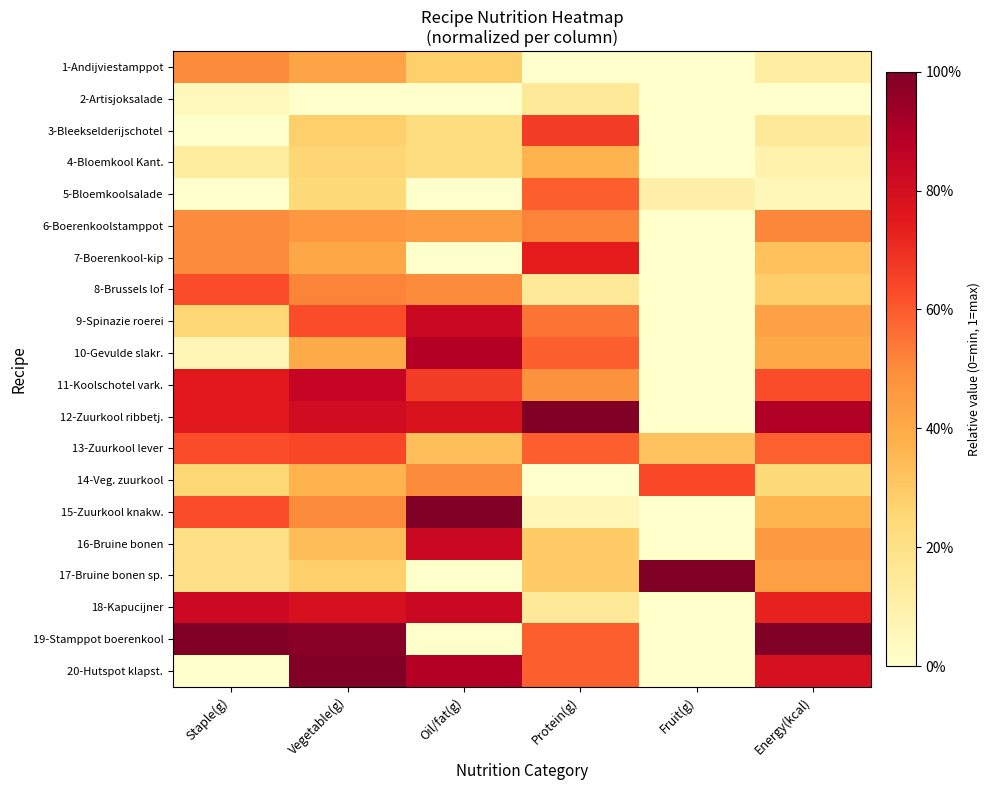

Which series has the largest total across all categories?

12-Zuurkool ribbetj.